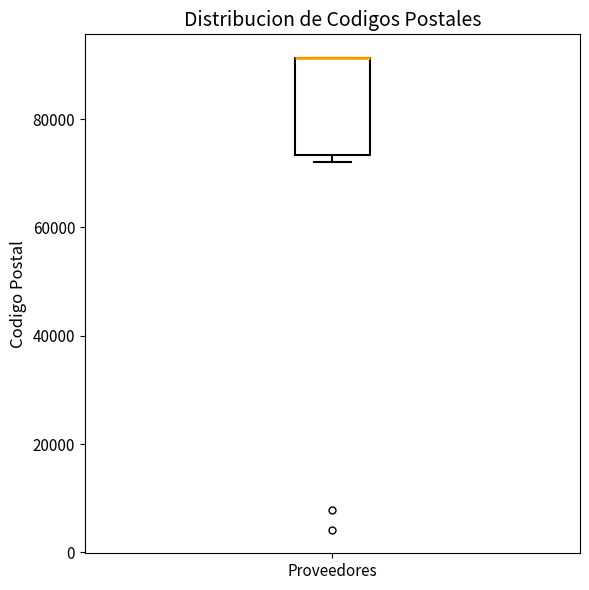

Read this box plot against the y-axis: the position of the median line, the range covered by the box, and the ends of both whiskers. The values are not printed on the chart, so give them approximately, as read against the axis.

median 92000 (drawn on the box's upper edge), box 74000 to 92000, whiskers 72000 to 92000